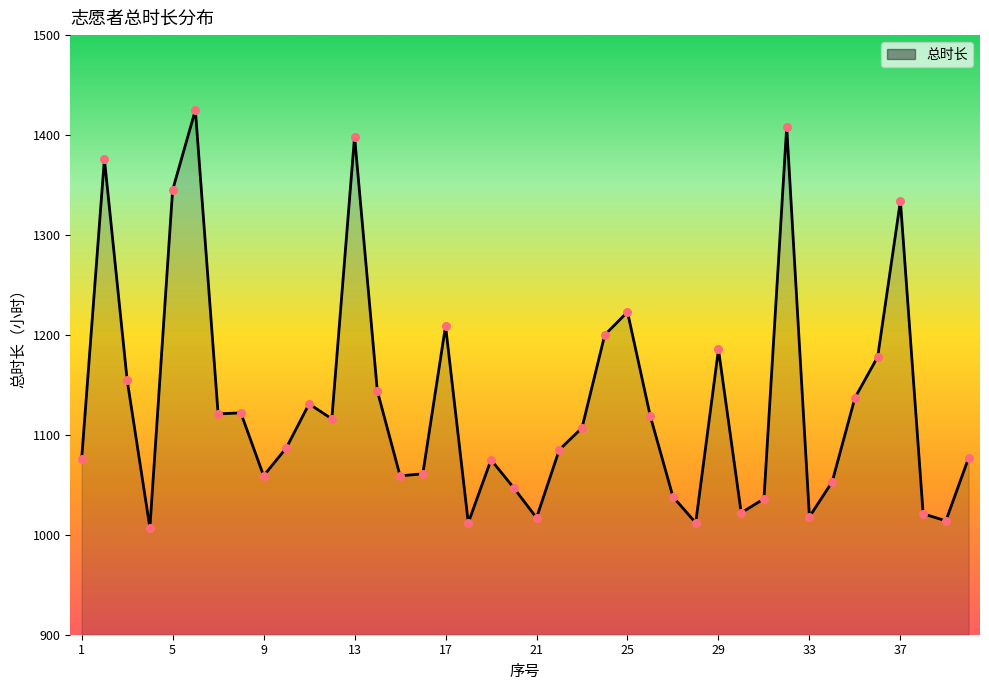

What is the difference between the maximum and minimum values?

418.0